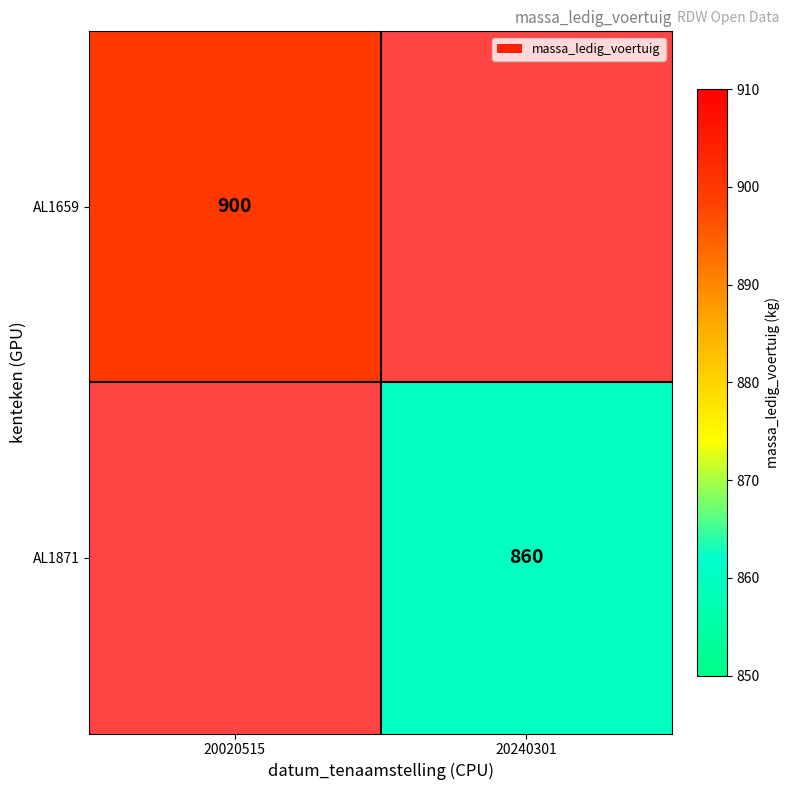

Is it true that AL1871 equals 219 at 20240301?

False